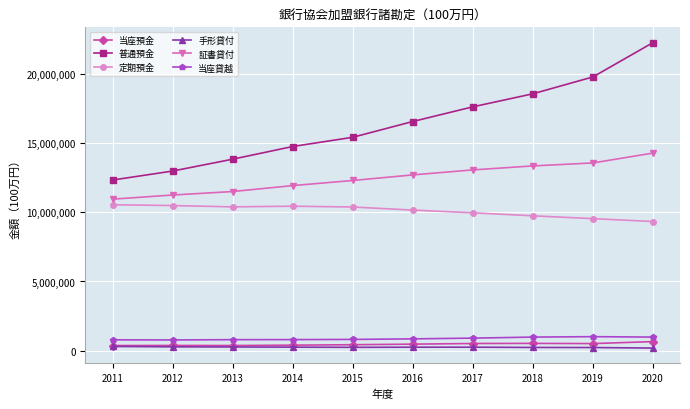

What is the approximate value of 当座貸越 at 2016?

861584